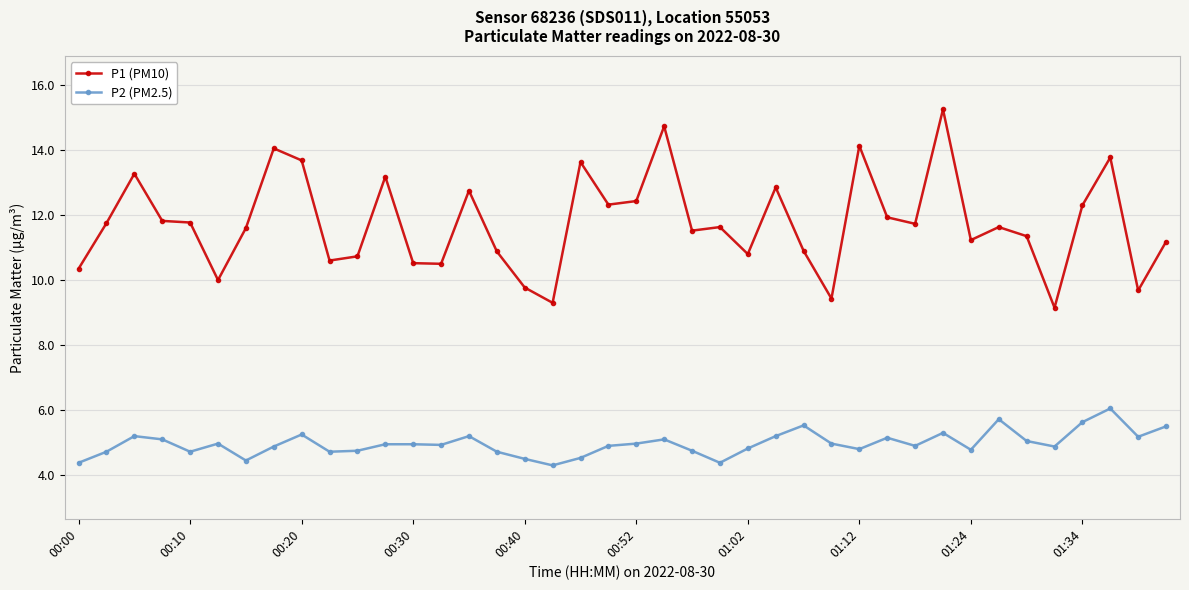

Which series has the largest range (max minus min)?

P1 (PM10)